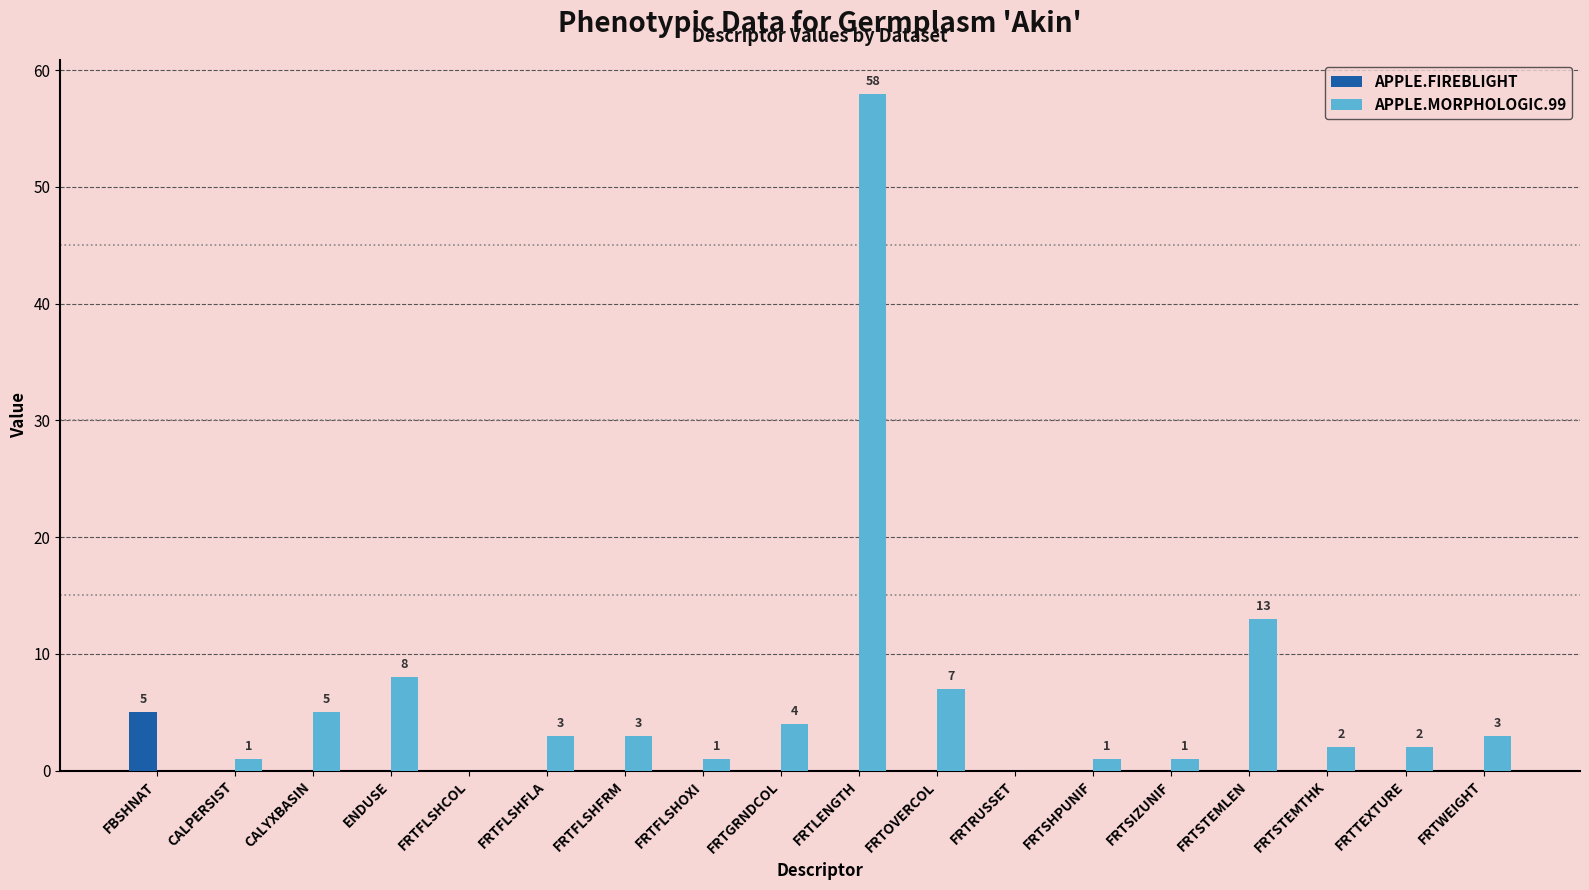

Which category has the highest value across all series?

FRTLENGTH